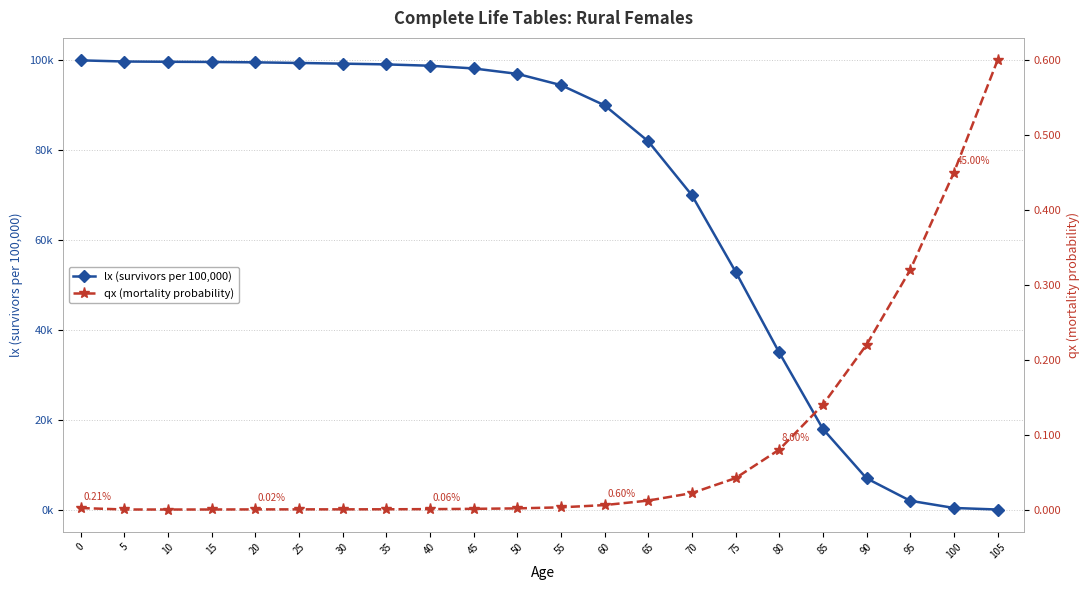

What is the sum of the qx (mortality probability) values at 80 and 35?

0.1